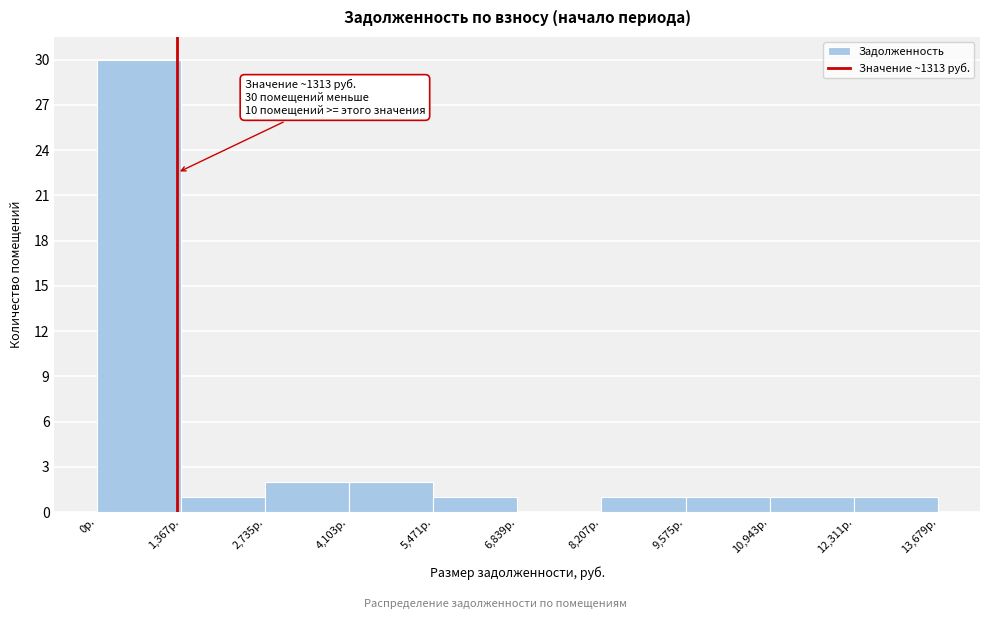

Which range on the x-axis has the tallest bar?

0 to 1400